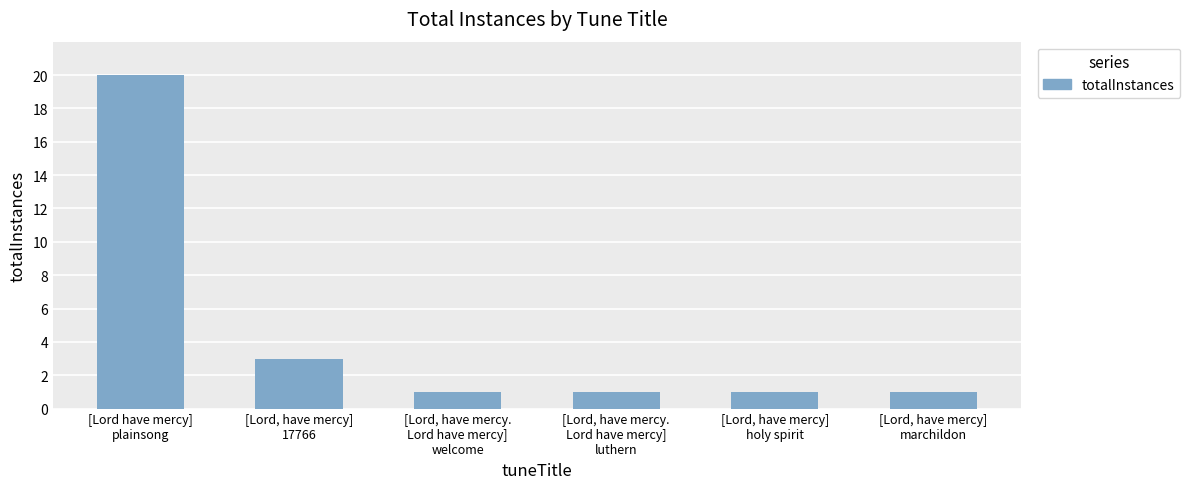

Count the values in the range 1 to 3.

5